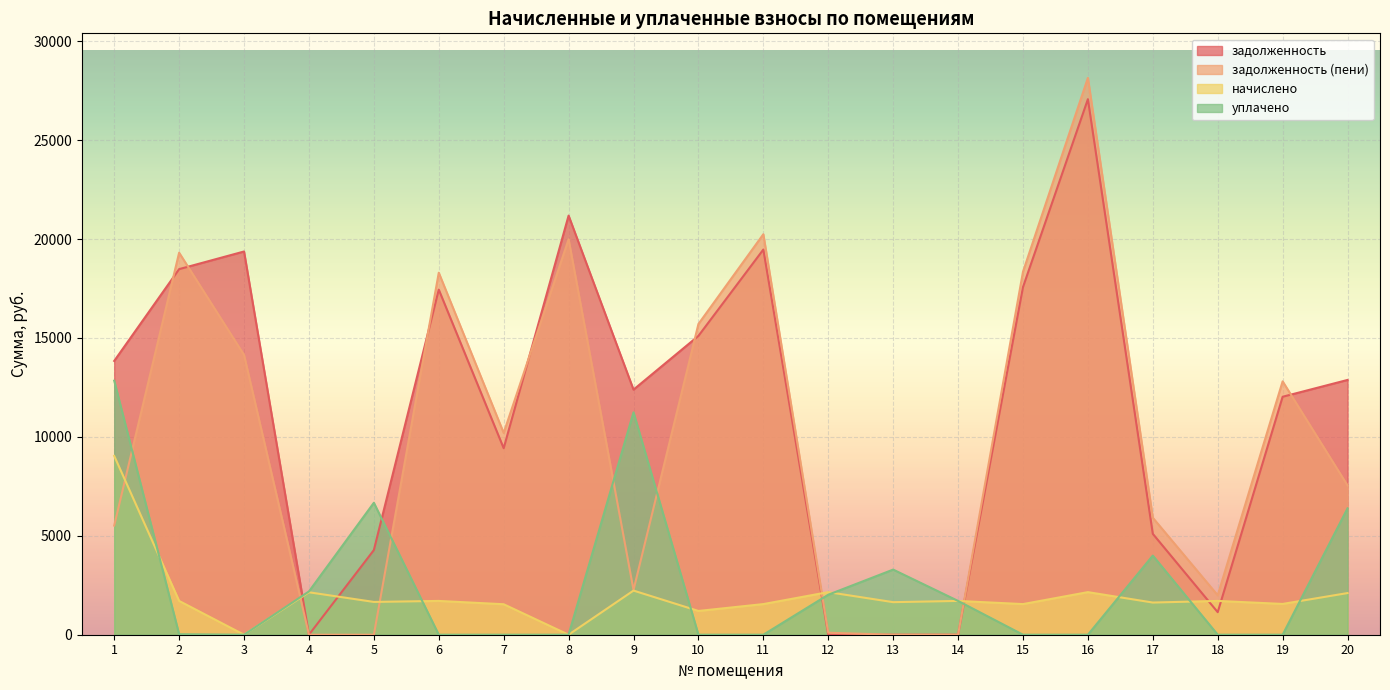

In уплачено, how many points are higher than both neighbors (excluding endpoints)?

4